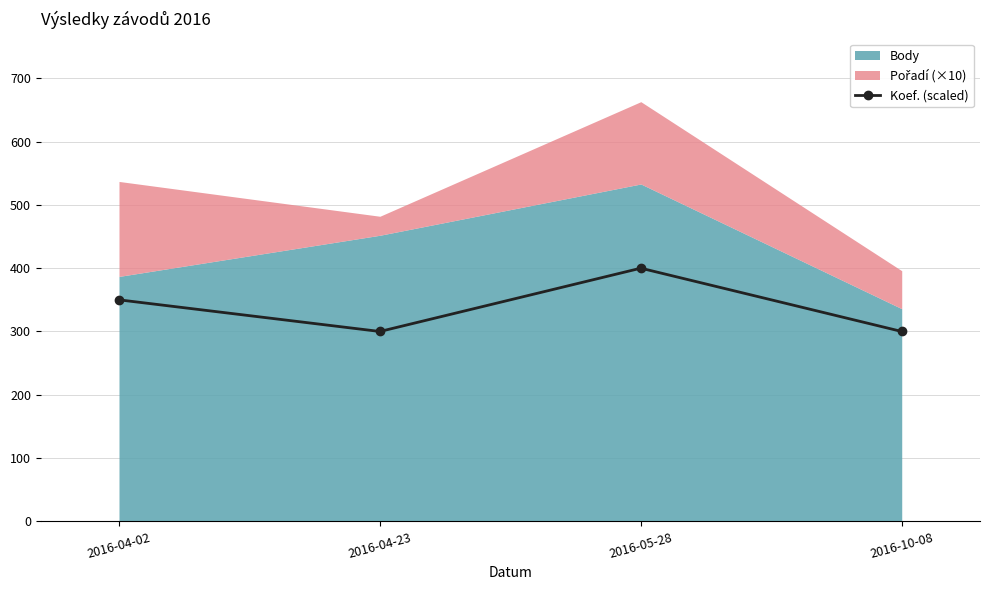

How many points are lower than both their immediate neighbors (excluding endpoints)?

1